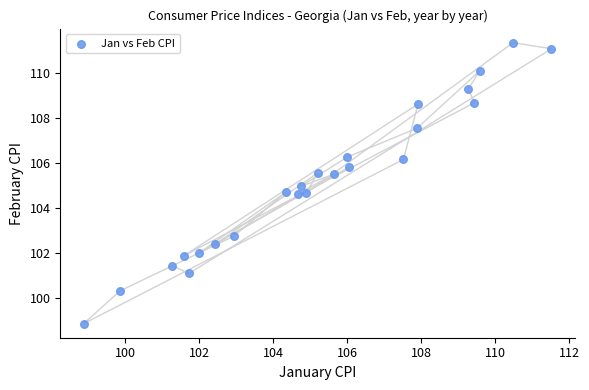

What is the range of X values (max minus min)?

12.6